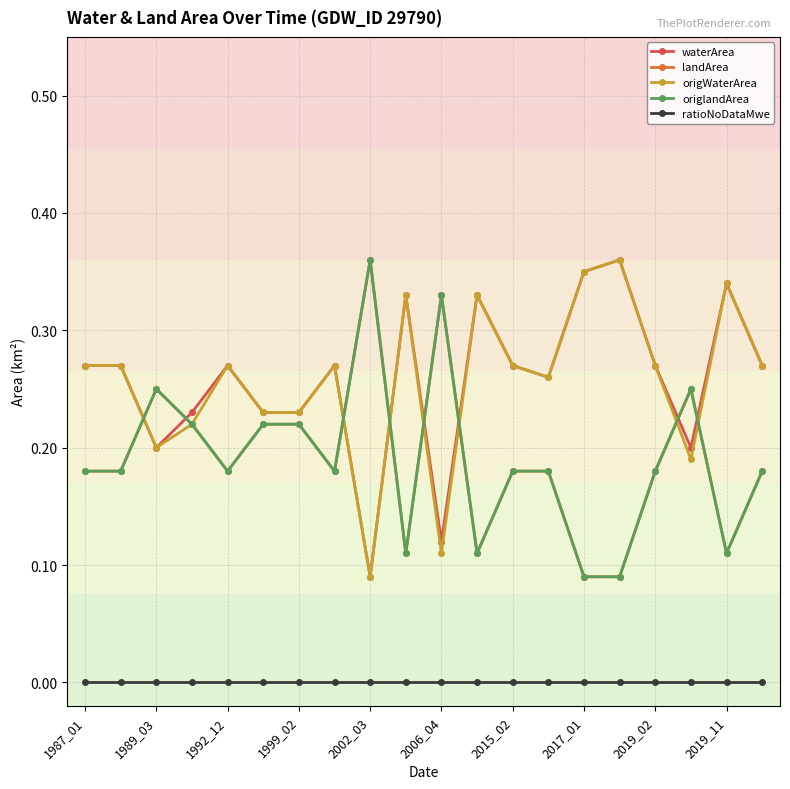

Is this an area chart (filled region under the line)?

No